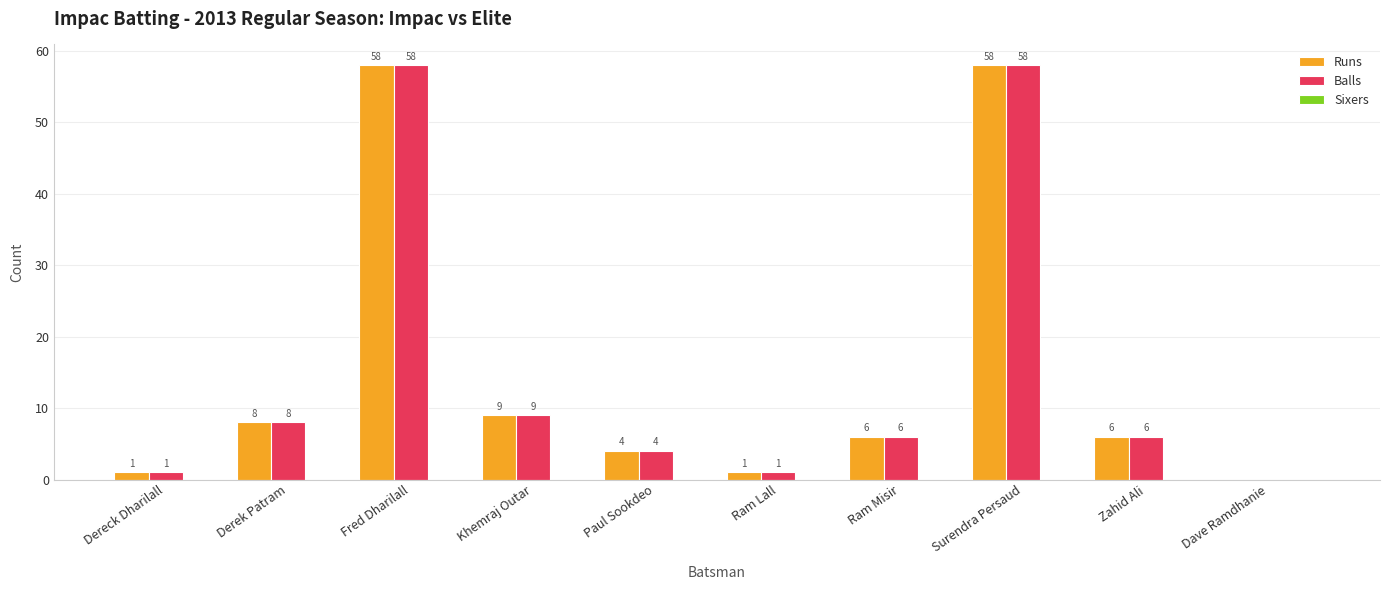

What is the sum of the Runs values at Dereck Dharilall and Fred Dharilall?

59